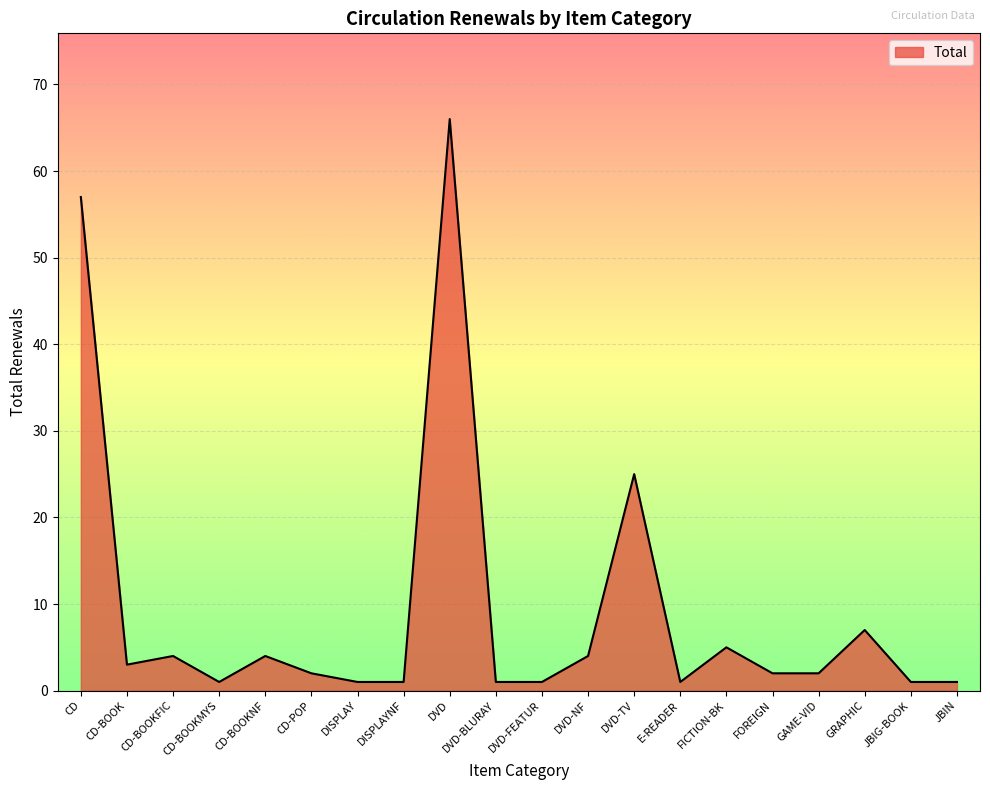

Between DVD-FEATUR and DVD, which is larger?

DVD